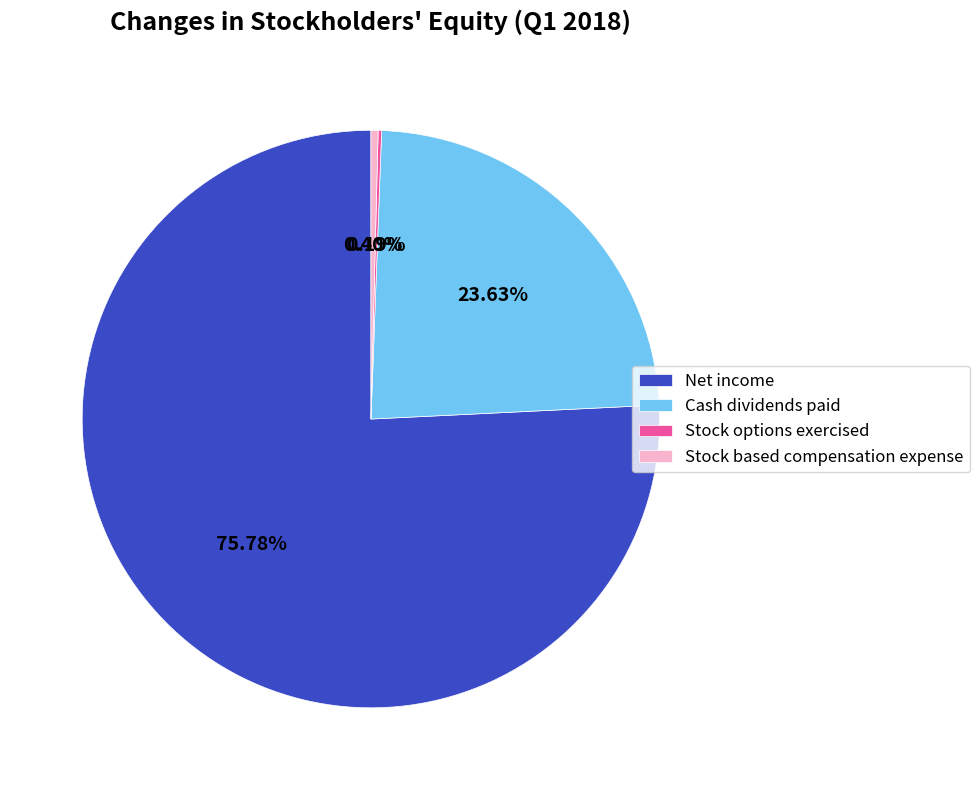

To the nearest percent, what is the average slice percentage?

25%